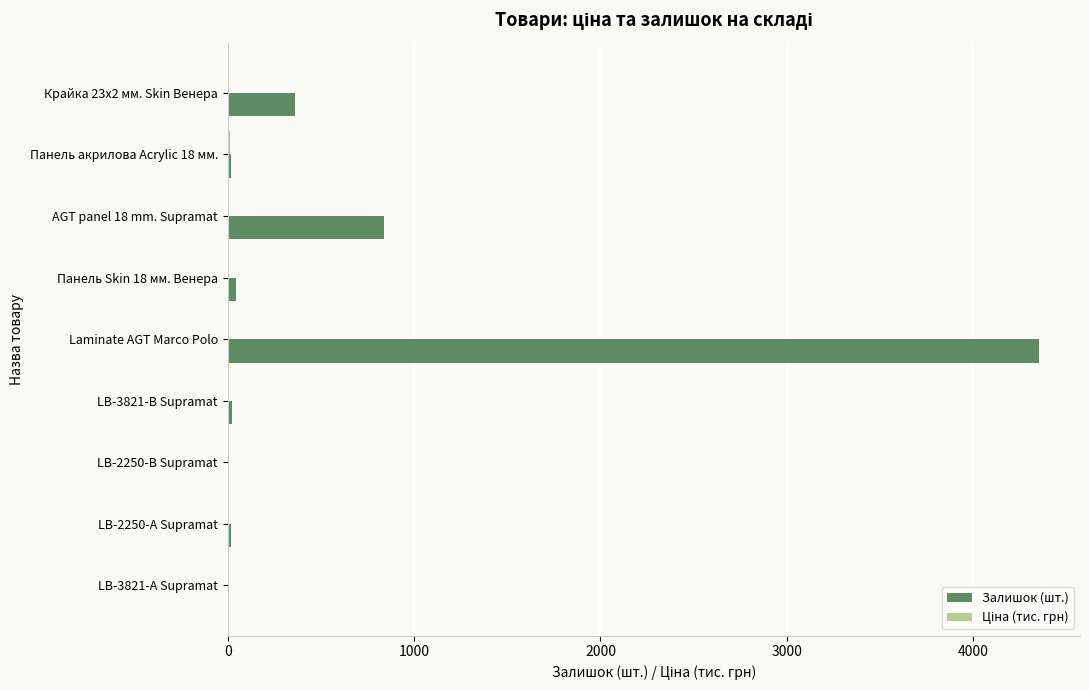

At which label is Залишок (шт.) closest to 2178?

AGT panel 18 mm. Supramat